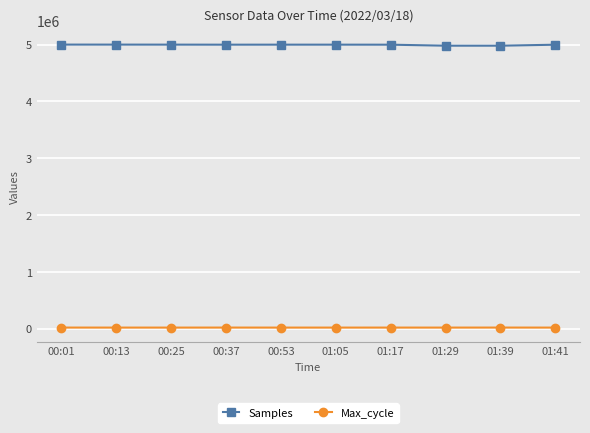

What is the greatest value displayed?

4998915